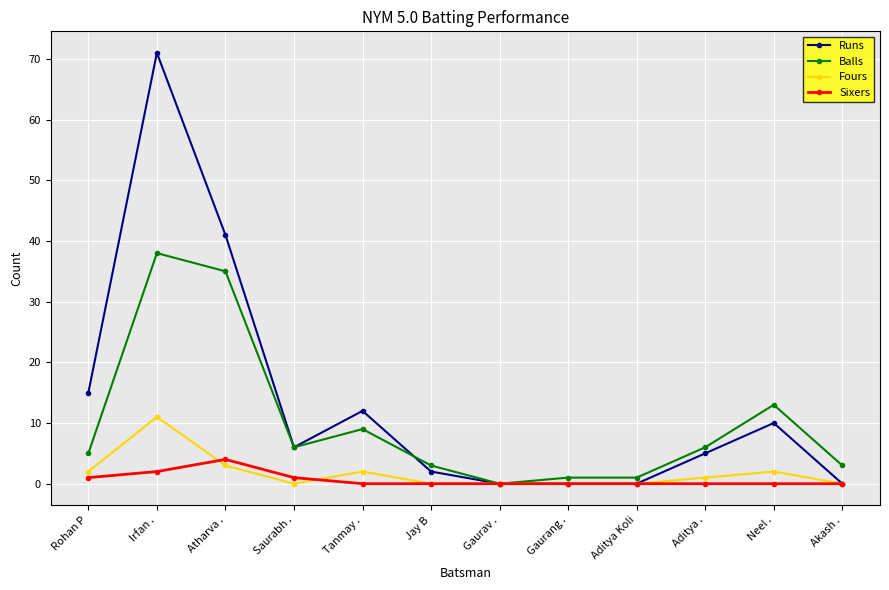

What is the difference between the highest and lowest values at Rohan P?

14